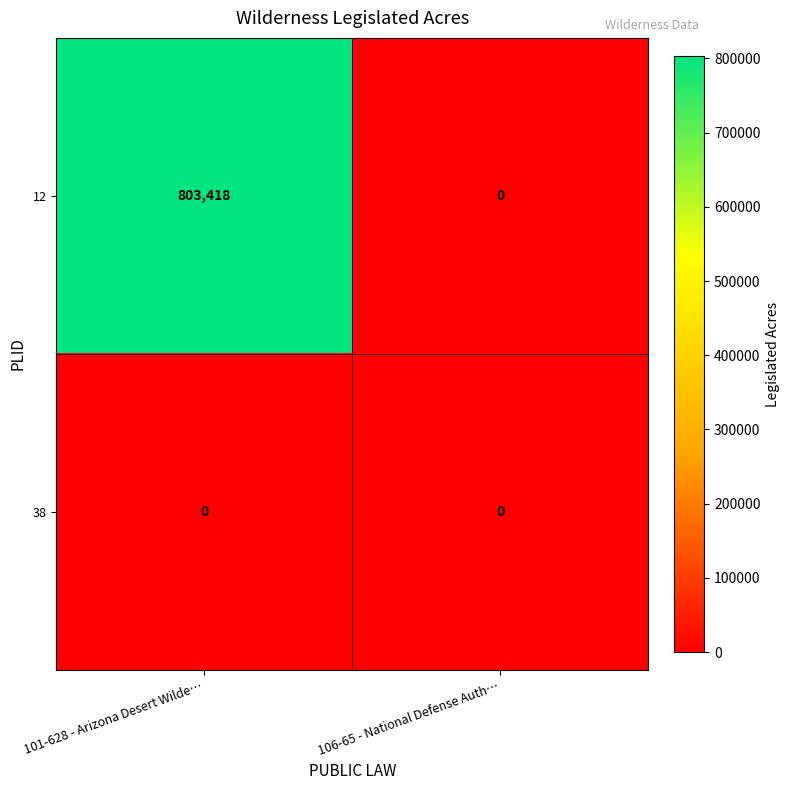

Reading right to left, what are all the values shown in this chart?

12: 0	803418
38: 0	0